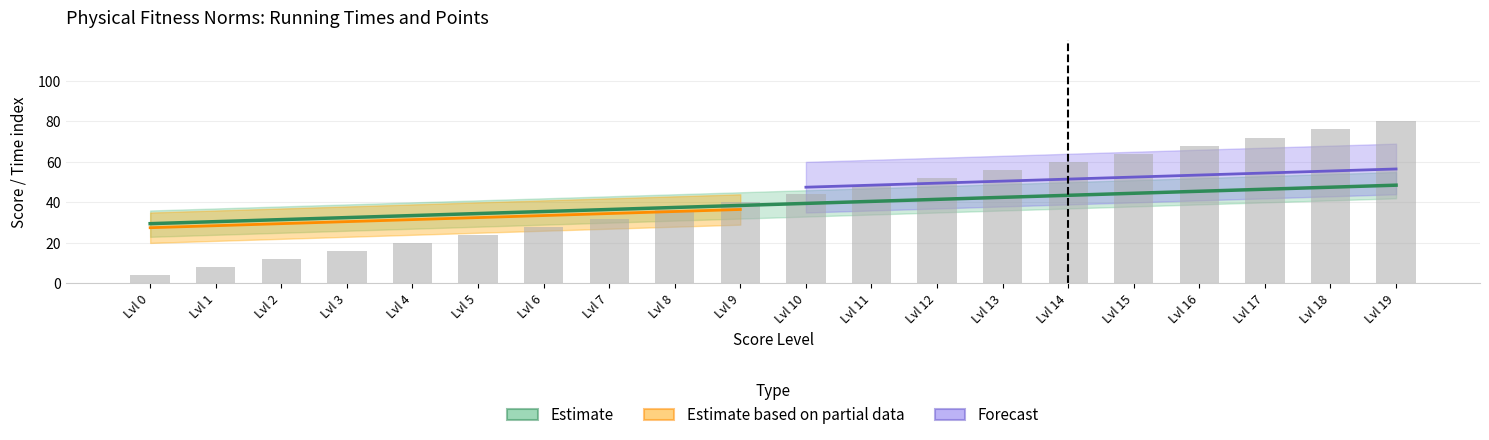

List the labels in order of value, smallest first.

Lvl 0, Lvl 1, Lvl 2, Lvl 3, Lvl 4, Lvl 5, Lvl 6, Lvl 7, Lvl 8, Lvl 9, Lvl 10, Lvl 11, Lvl 12, Lvl 13, Lvl 14, Lvl 15, Lvl 16, Lvl 17, Lvl 18, Lvl 19